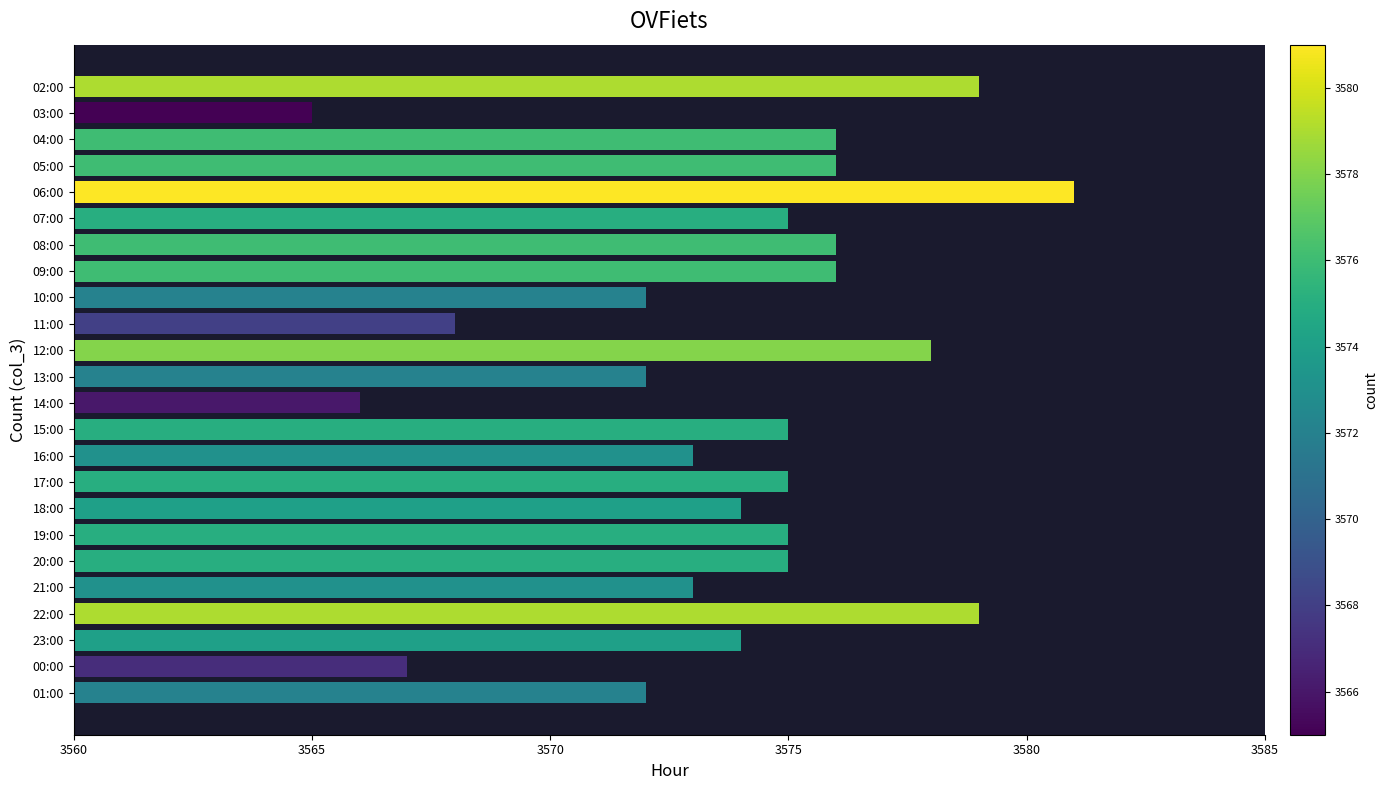

Which has a higher value, 02:00 or 08:00?

02:00